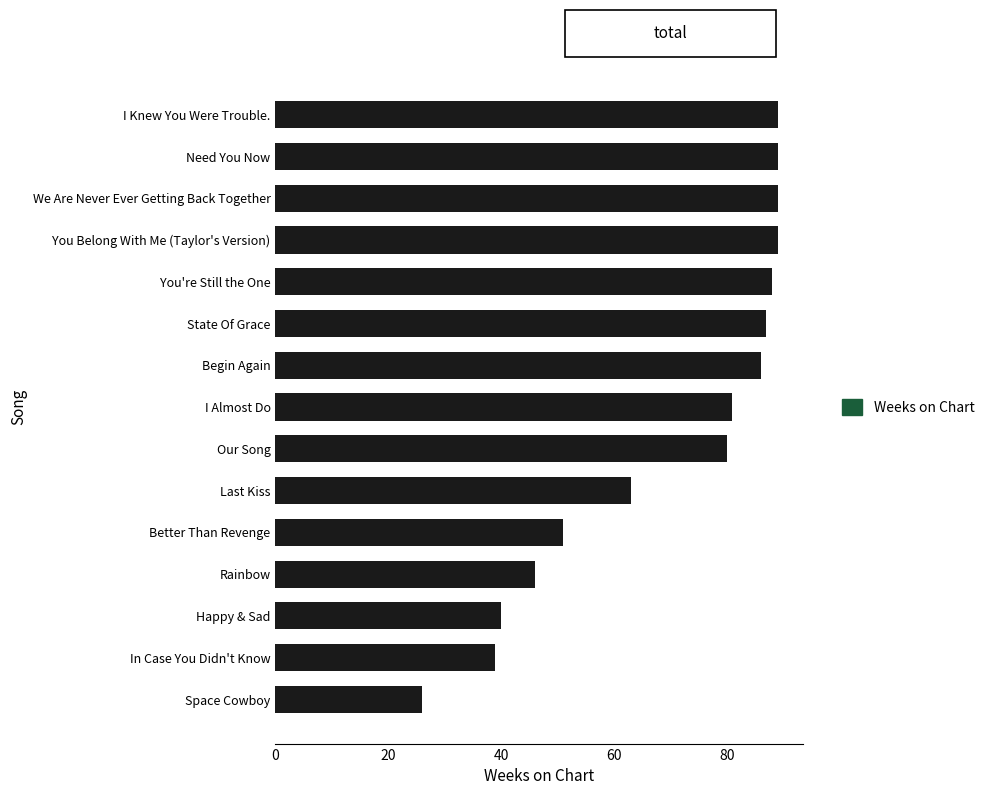

How many bars are there in total?

15